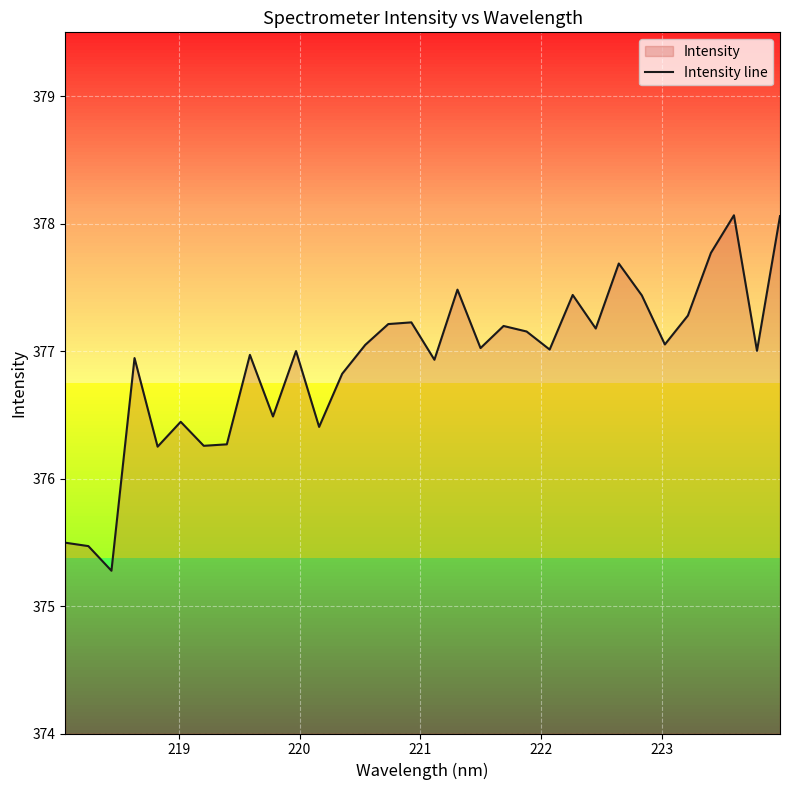

What is the difference between the maximum and minimum values?

2.8